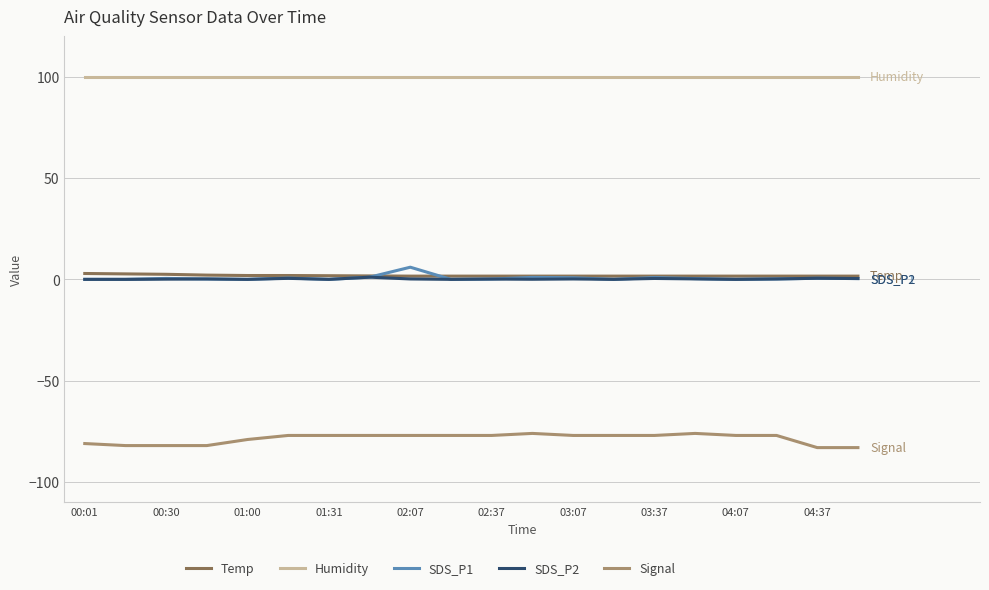

True or false: Signal and SDS_P2 cross at least once.

False